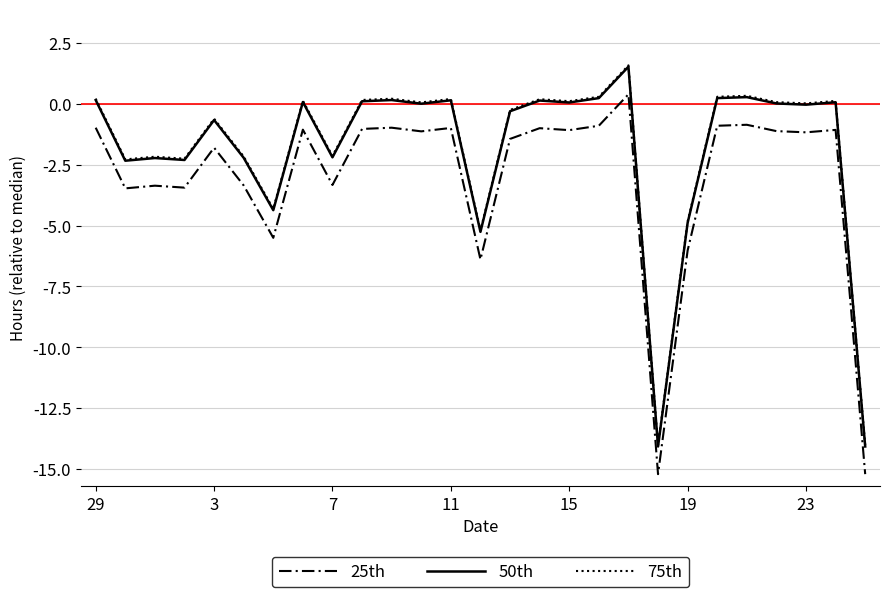

True or false: 25th and 50th intersect in this chart.

False